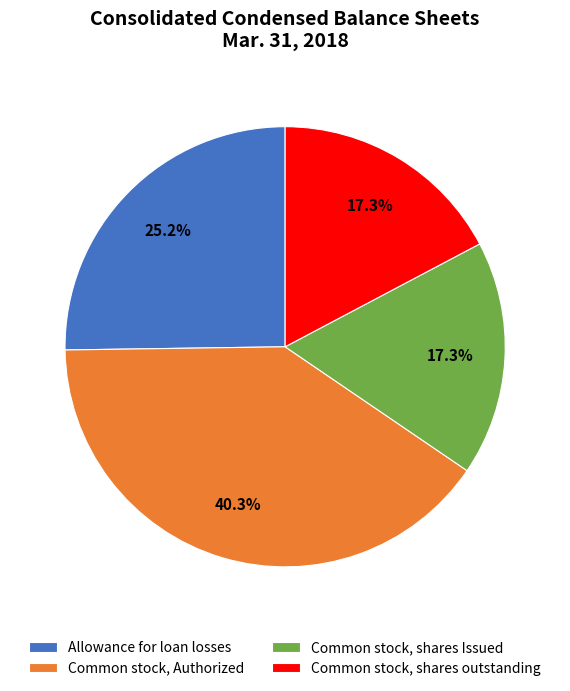

What is the ratio of the value at Common stock, Authorized to the value at Common stock, shares Issued?

2.3